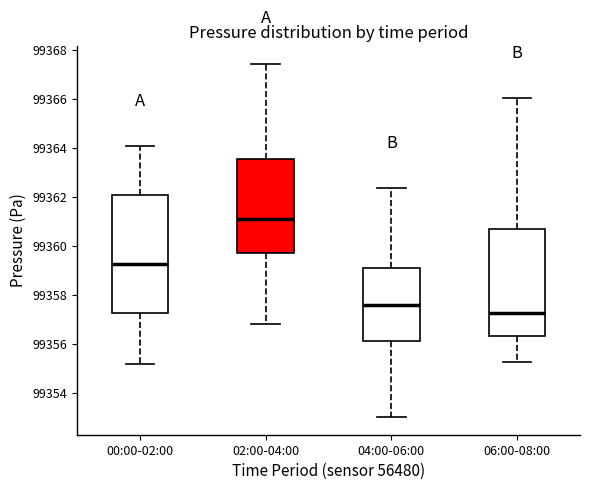

Reading left to right, read every box against the y-axis: the position of its median line, the range the box covers, and the ends of its whiskers. The values are not printed on the chart, so give them approximately, as read against the axis.

00:00-02:00: median 99359.2, box 99357.2 to 99362.0, whiskers 99355.2 to 99364.0
02:00-04:00: median 99361.0, box 99359.6 to 99363.6, whiskers 99356.8 to 99367.4
04:00-06:00: median 99357.6, box 99356.2 to 99359.0, whiskers 99353.0 to 99362.4
06:00-08:00: median 99357.2, box 99356.4 to 99360.6, whiskers 99355.2 to 99366.0